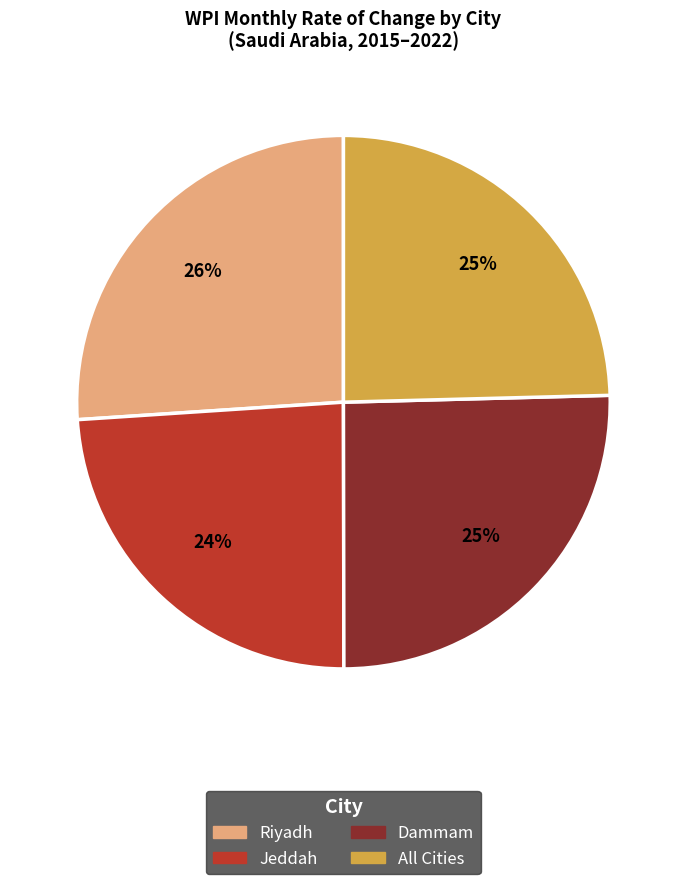

Does any single category account for the majority?

No